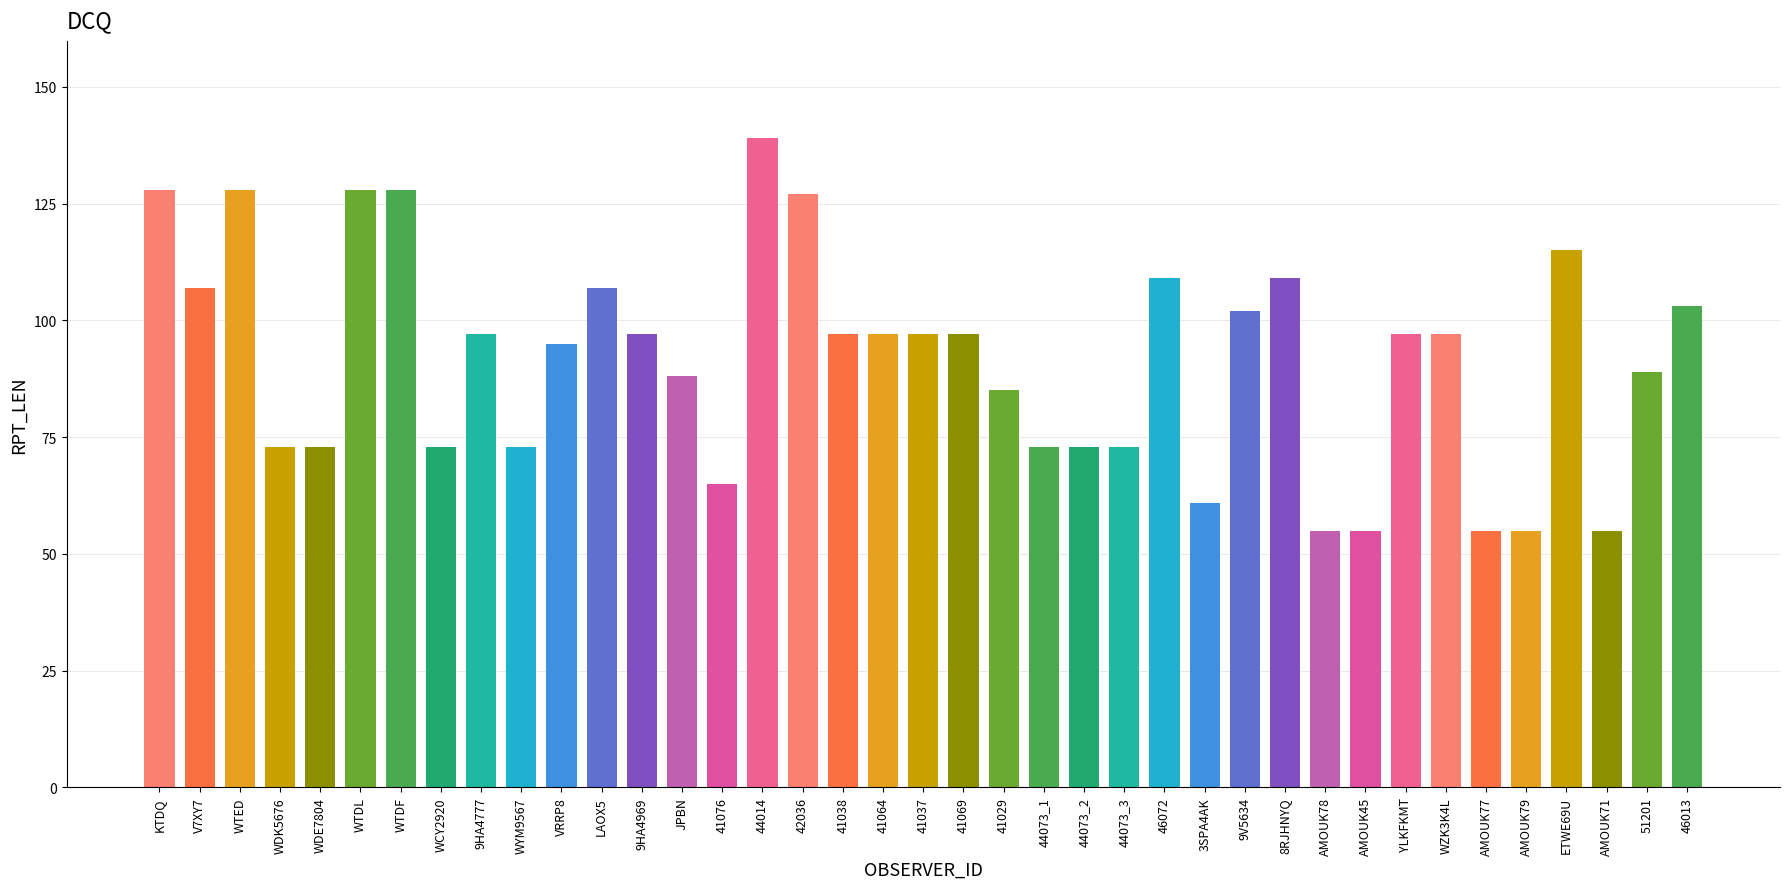

What is the smallest value displayed?

55